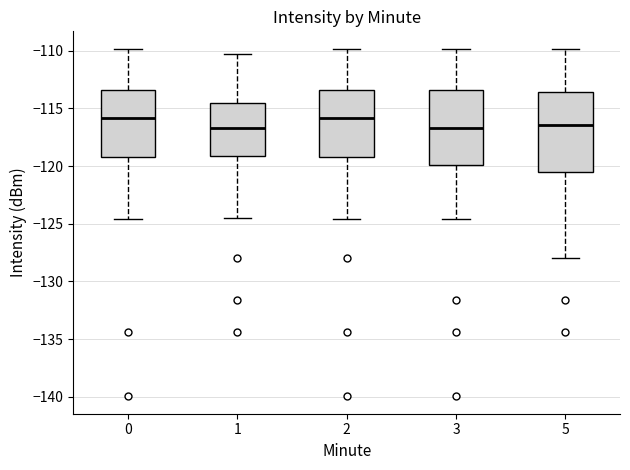

Reading left to right, transcribe this box plot: for each box, give where its median line is, the range the box spans, and where its two whiskers end, as read against the y-axis. The values are not printed on the chart, so give them approximately, as read against the axis.

0: median -116.0, box -119.0 to -113.5, whiskers -124.5 to -110.0
1: median -116.5, box -119.0 to -114.5, whiskers -124.5 to -110.5
2: median -116.0, box -119.0 to -113.5, whiskers -124.5 to -110.0
3: median -116.5, box -120.0 to -113.5, whiskers -124.5 to -110.0
5: median -116.5, box -120.5 to -113.5, whiskers -128.0 to -110.0